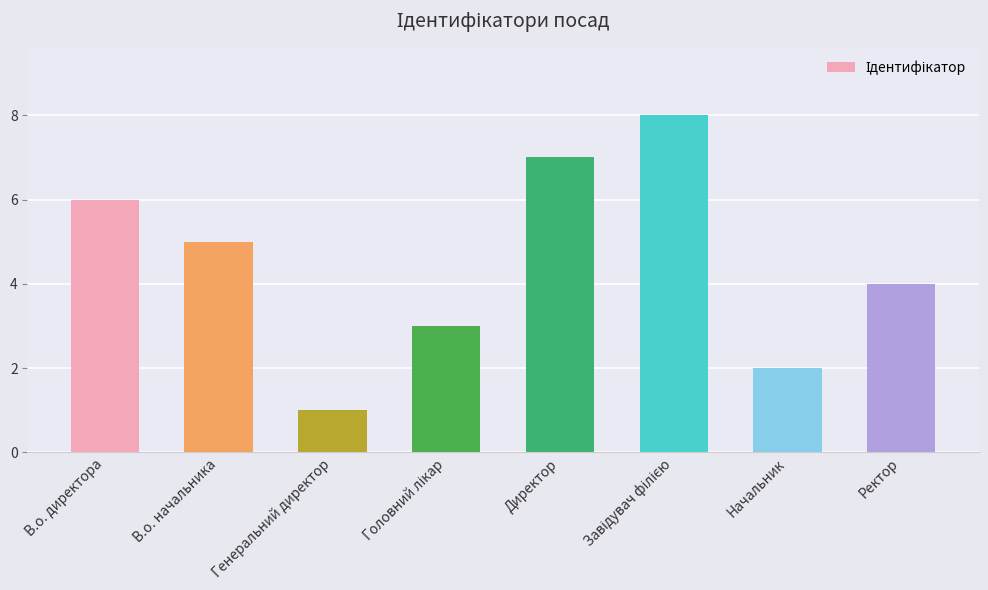

What is the change in value from Генеральний директор to Начальник?

+1